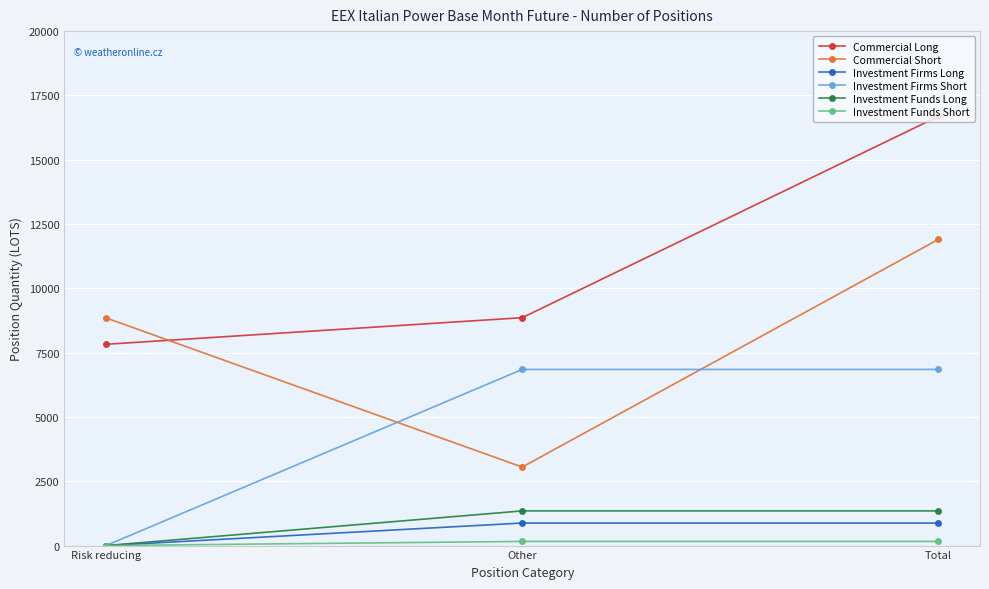

What is the spread (max minus min) of values at Risk reducing?

8850.4